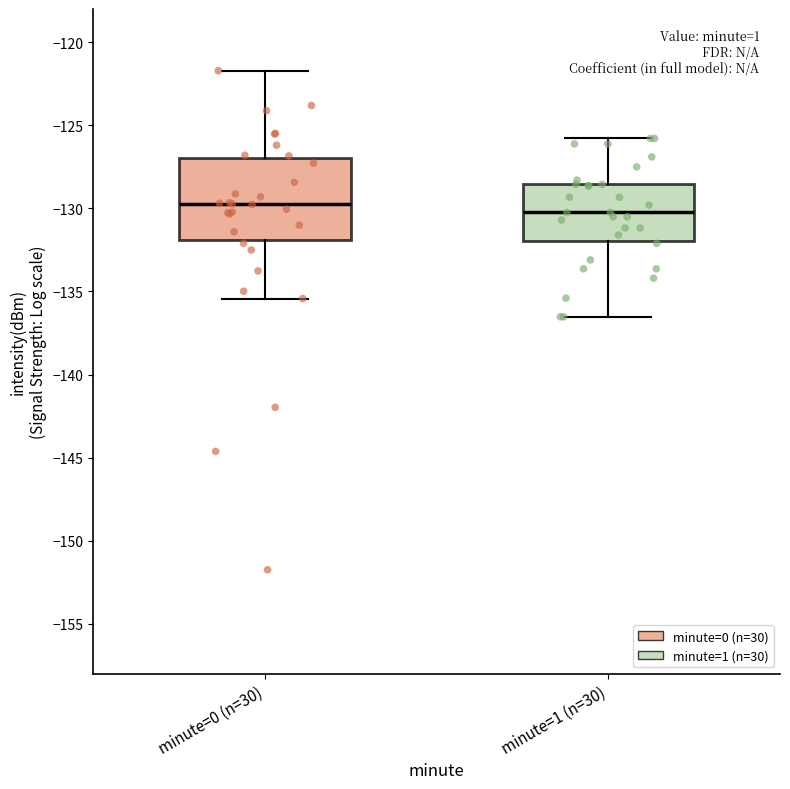

Reading left to right, read every box against the y-axis: the position of its median line, the range the box covers, and the ends of its whiskers. The values are not printed on the chart, so give them approximately, as read against the axis.

minute=0 (n=30): median -129.5, box -132.0 to -127.0, whiskers -135.5 to -121.5
minute=1 (n=30): median -130.0, box -132.0 to -128.5, whiskers -136.5 to -126.0